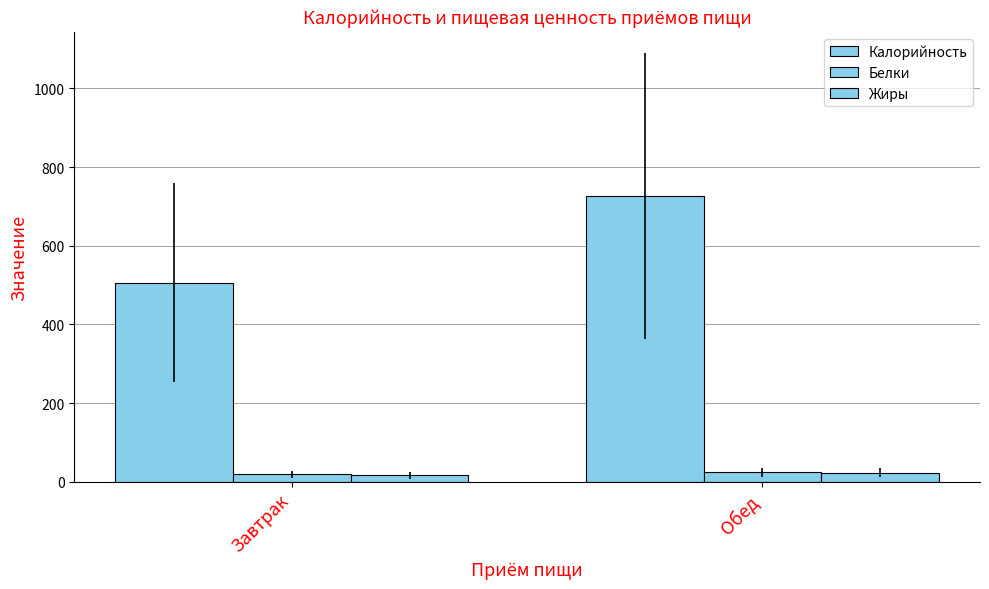

Is it true that Жиры equals 27.8 at Завтрак?

False